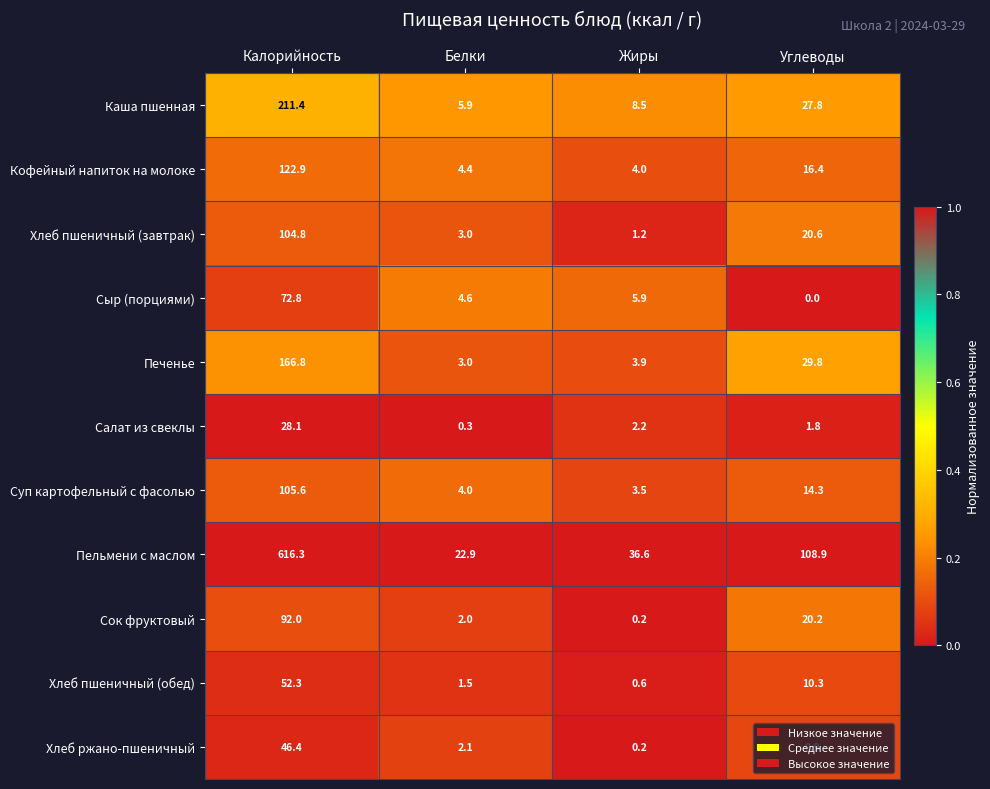

The value of Хлеб пшеничный (завтрак) at Жиры is 0.5. True or false?

False